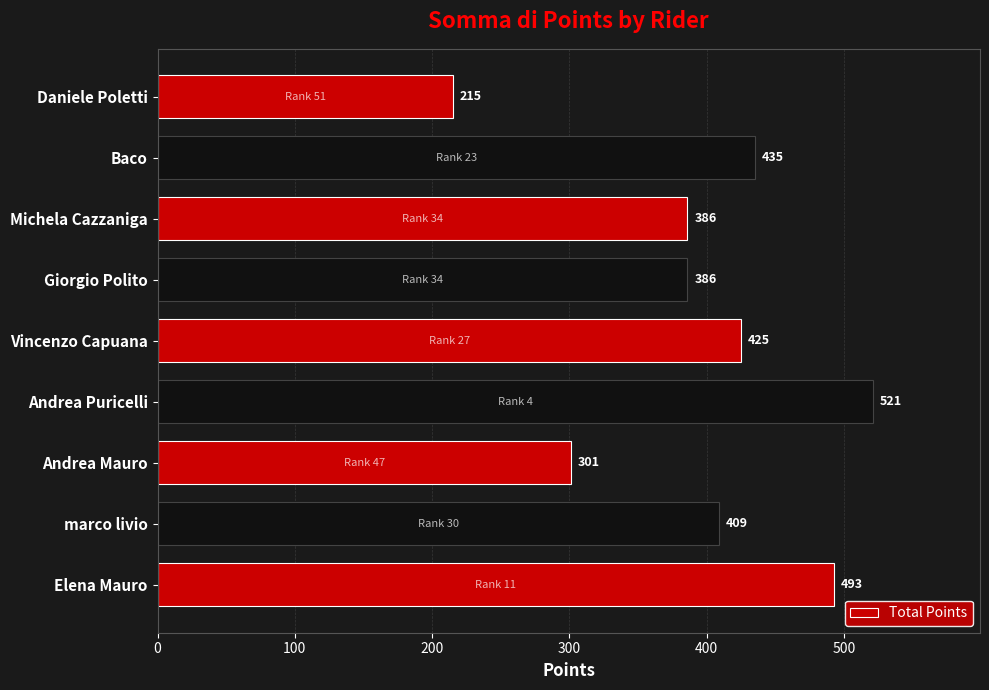

What is the difference between the second highest and minimum values?

278